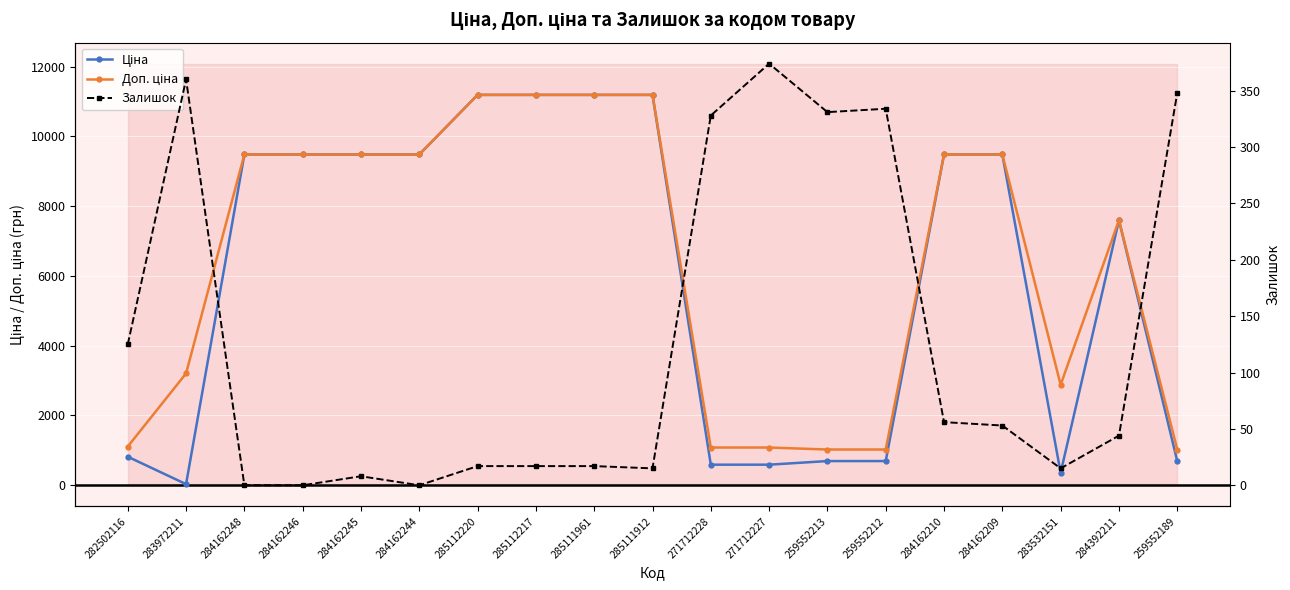

What is the lowest value of the Доп. ціна series?

1024.6